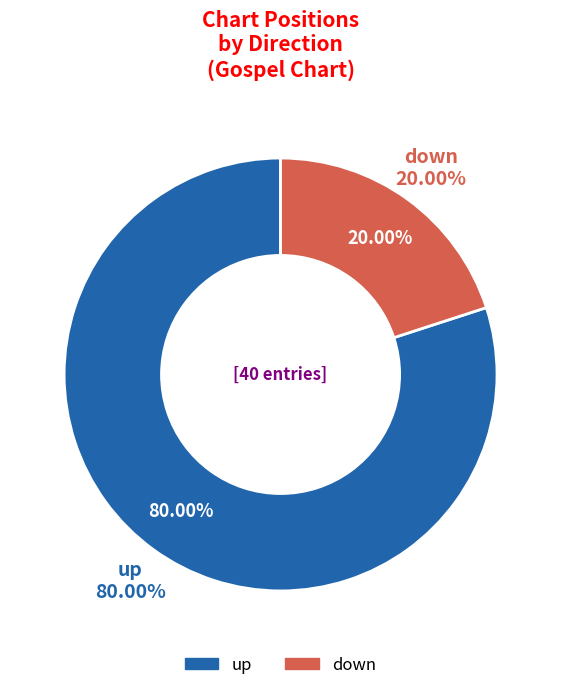

How many segments does this pie chart have?

2